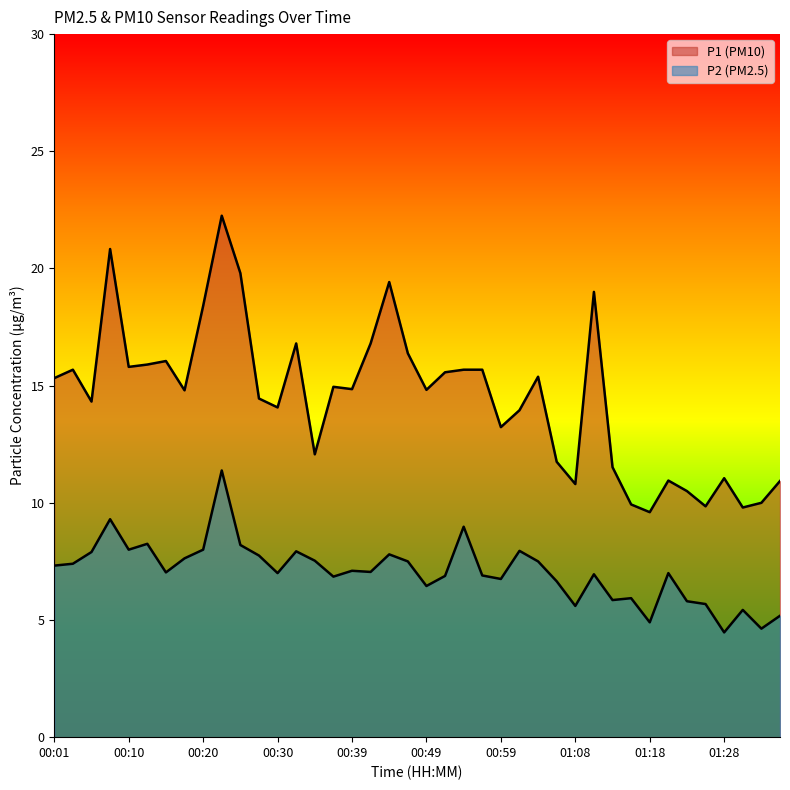

Where is the first local minimum for P2?

00:10